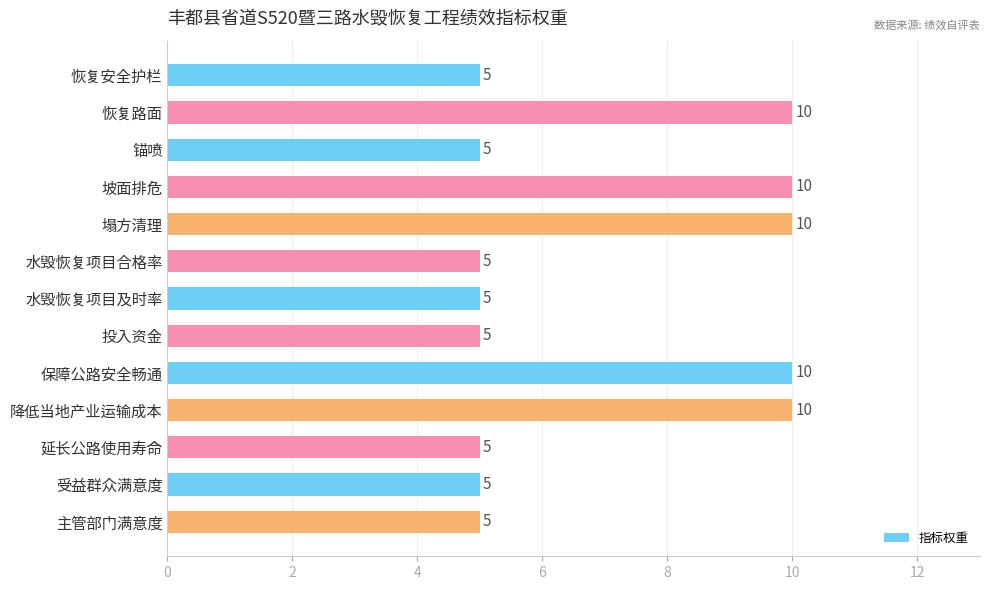

Reading top to bottom, transcribe all the data shown in this chart.

5	10	5	10	10	5	5	5	10	10	5	5	5